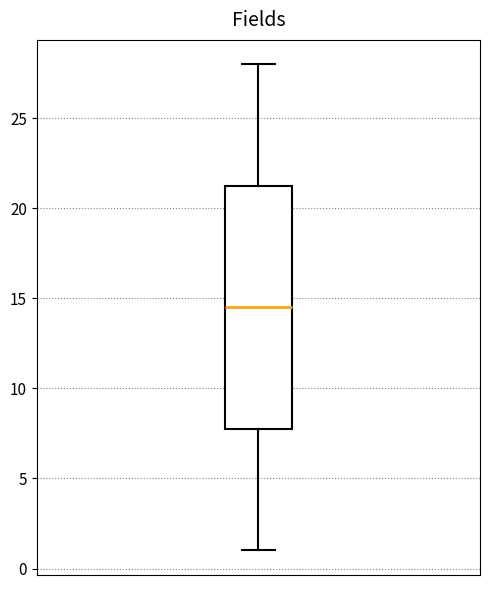

Read this box plot against the y-axis: the position of the median line, the range covered by the box, and the ends of both whiskers. The values are not printed on the chart, so give them approximately, as read against the axis.

median 14.5, box 8.0 to 21.5, whiskers 1.0 to 28.0